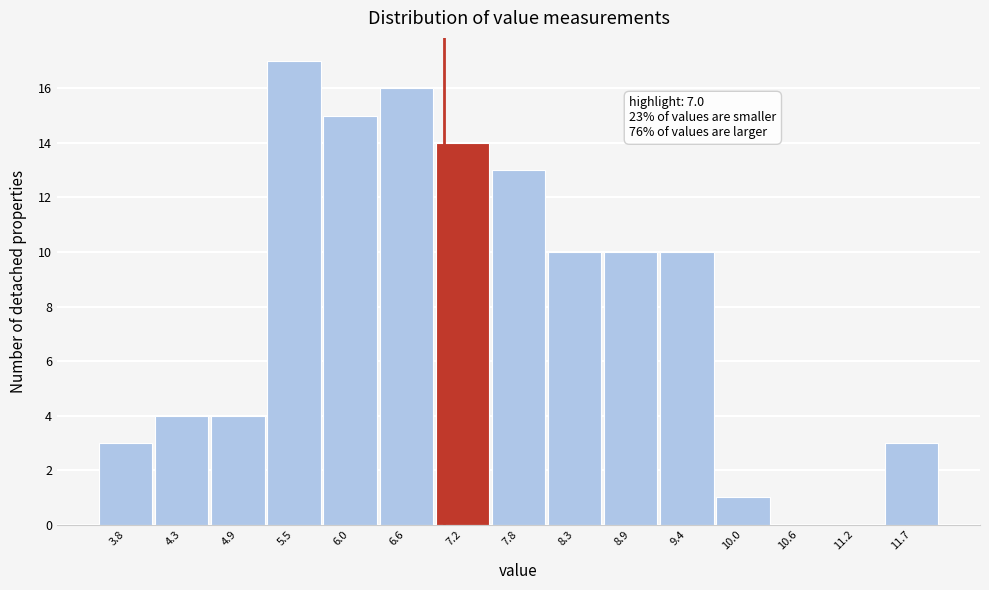

Which range on the x-axis has the tallest bar?

5.2 to 5.8